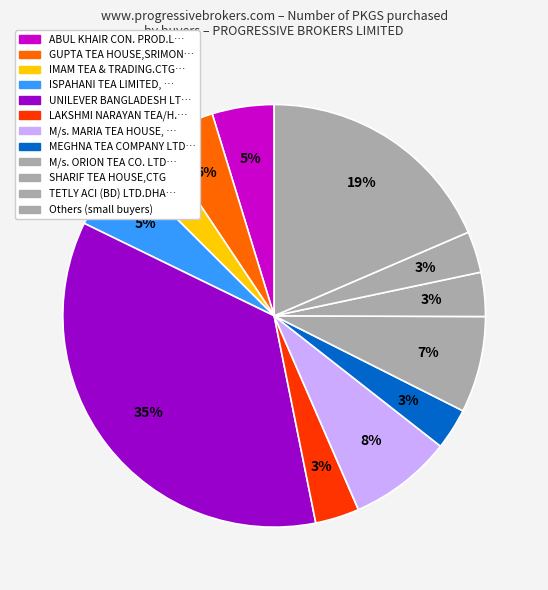

Count the number of slices in the pie.

12